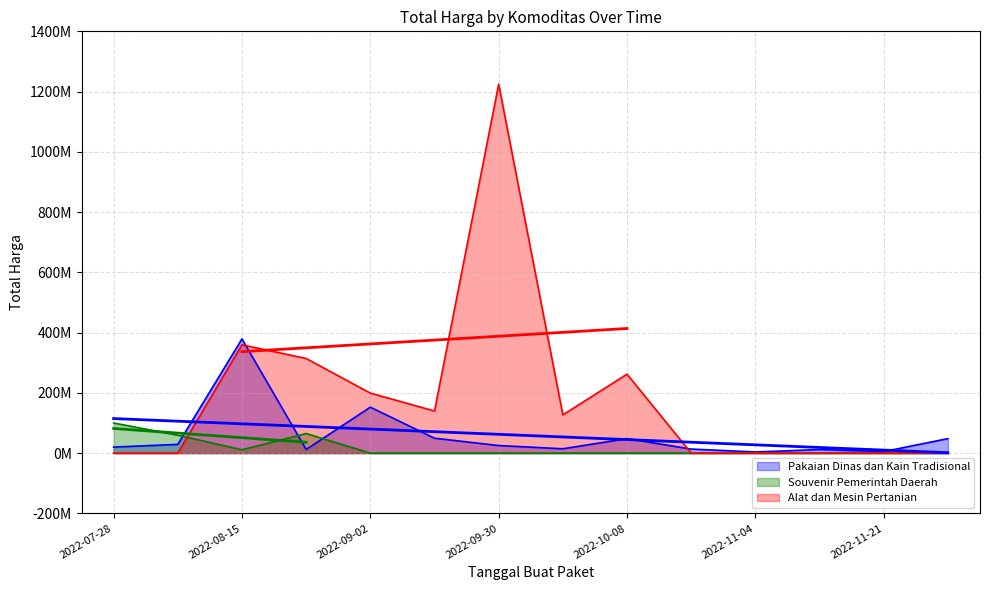

Between 2022-09-17 and 2022-10-01, which is larger?

2022-09-17